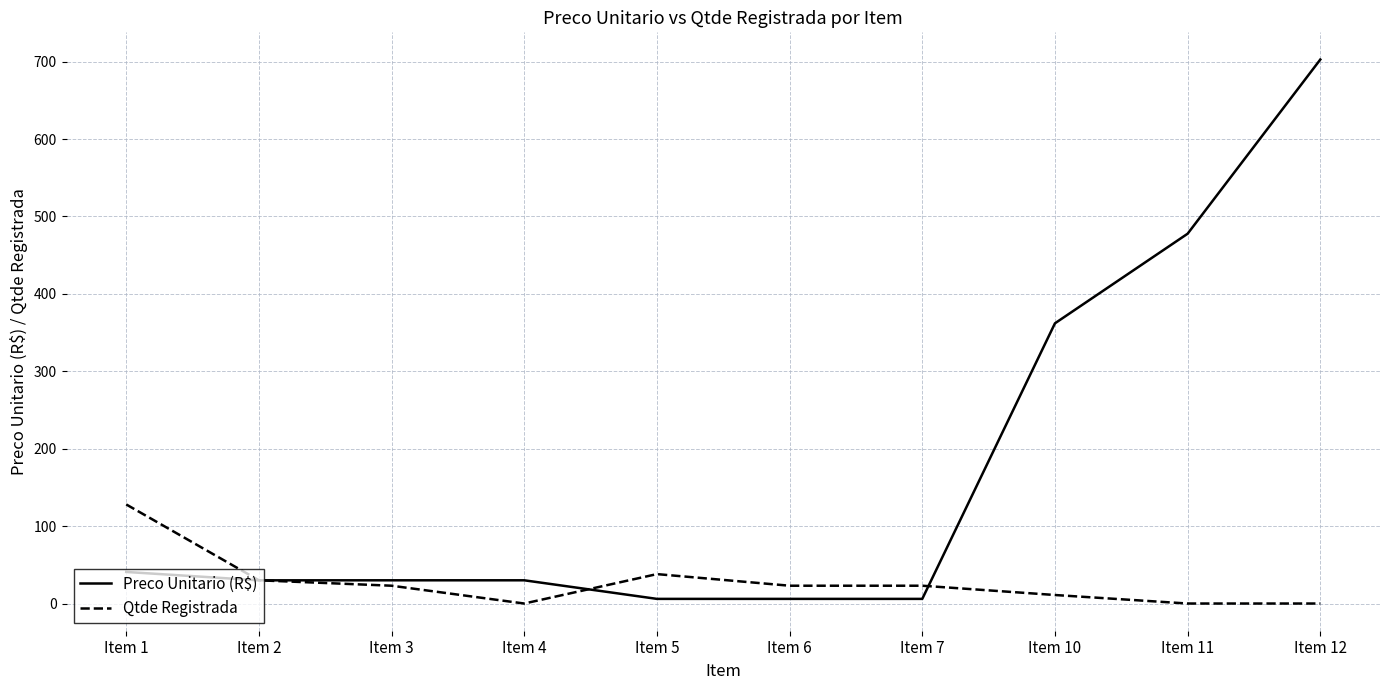

List the series in order of their peak value, highest first.

Preco Unitario (R$), Qtde Registrada